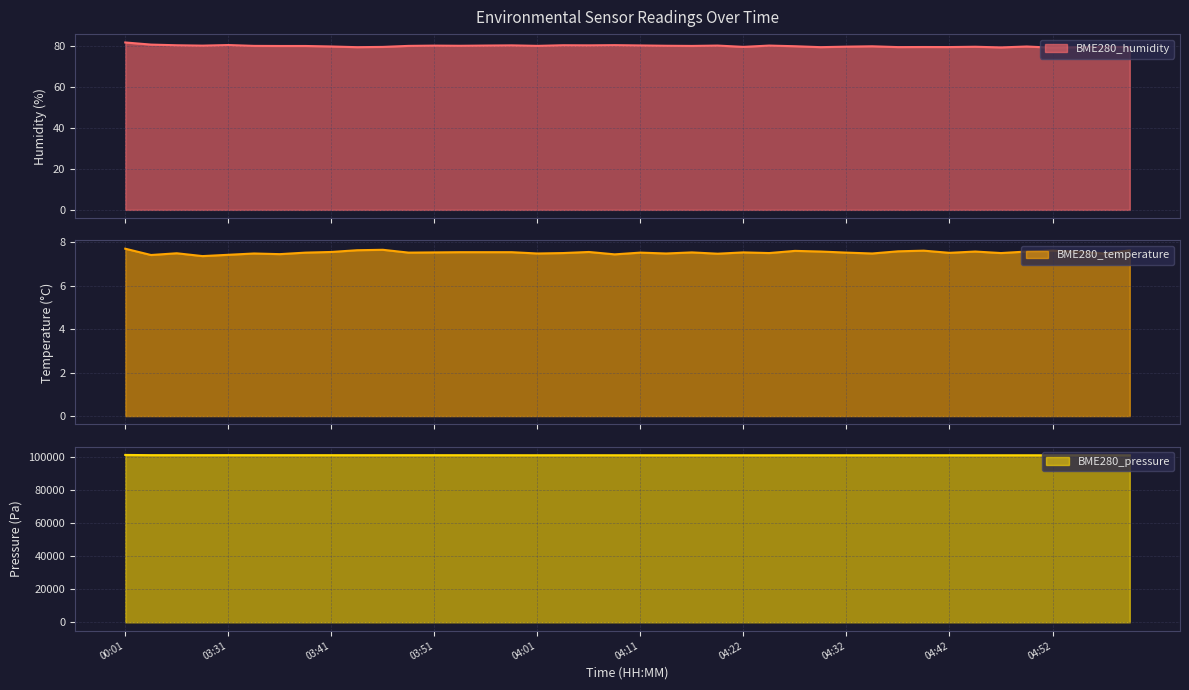

Is it true that BME280_temperature equals 7.5 at 04:25?

True